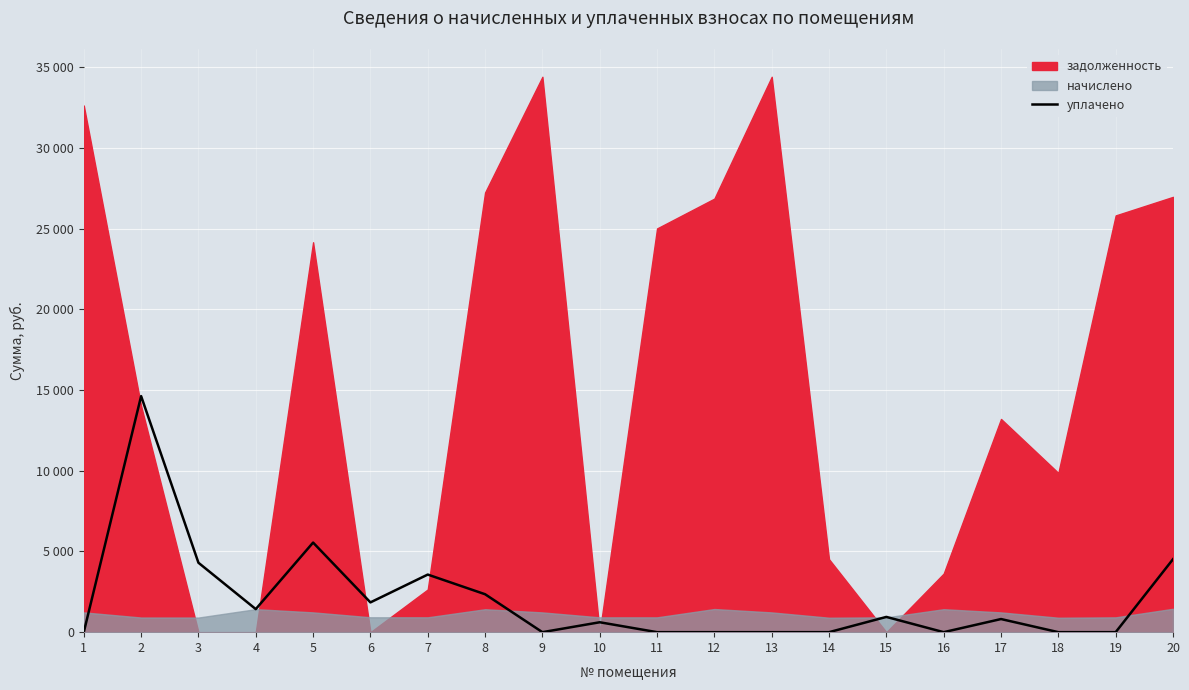

Is it true that the value at 4 is 1428.0?

True